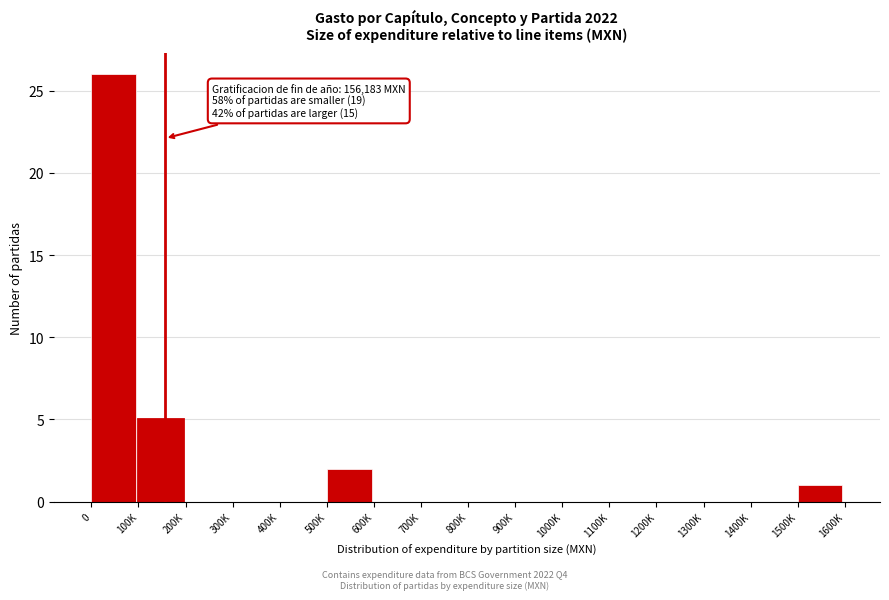

Reading left to right, extract all data points from this chart.

0=26	100K=5	200K=0	300K=0	400K=0	500K=2	600K=0	700K=0	800K=0	900K=0	1000K=0	1100K=0	1200K=0	1300K=0	1400K=0	1500K=1